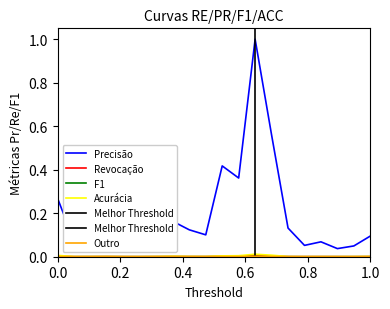

True or false: Precisão and Acurácia cross at least once.

False